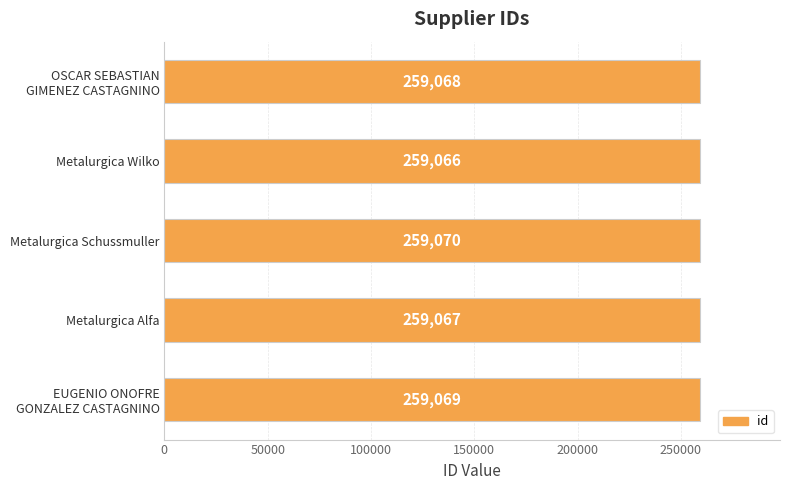

What is the difference between the maximum and second lowest values?

3